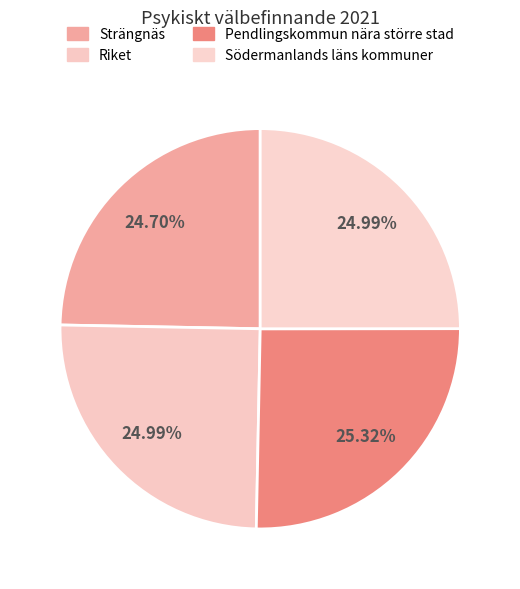

What percentage is the Riket slice, to the nearest percent?

25%